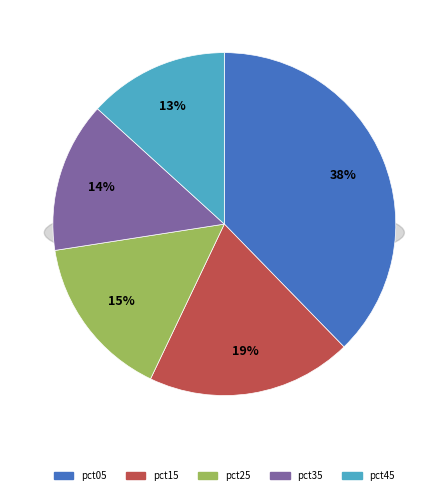

Is pct05 the majority of the pie?

No